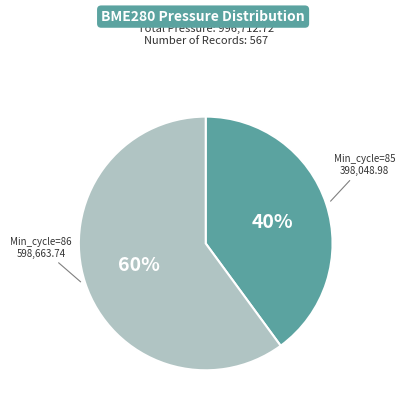

To the nearest percent, what is the average slice percentage?

50%